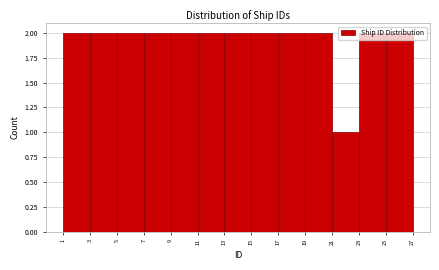

What is the height of the bar covering 19 to 21 on the x-axis? The values are not printed on the chart, so give them approximately, as read against the axis.

2